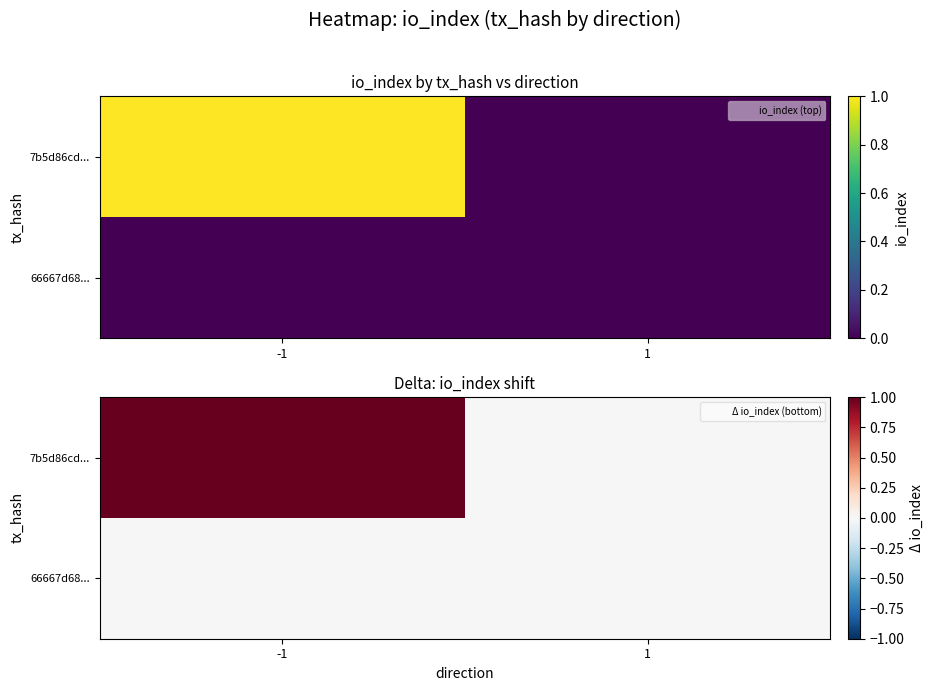

Which series has the widest spread of values?

7b5d86cd...